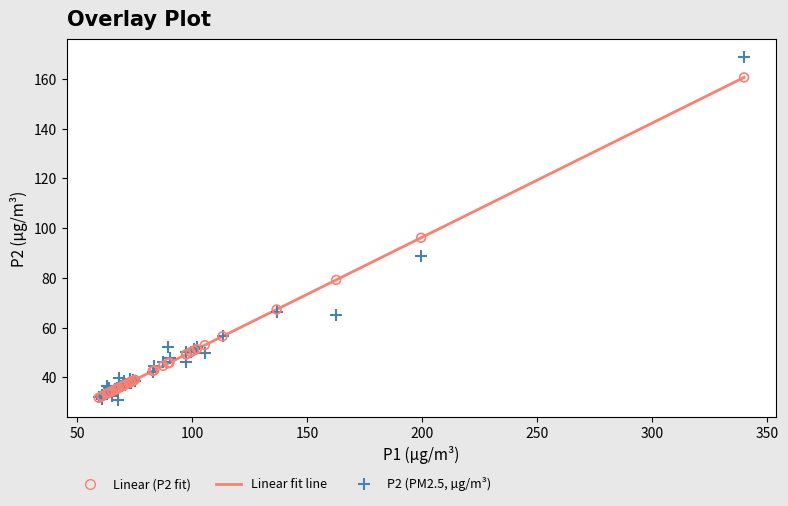

Across all series, what Y value is closest to 100?

96.1